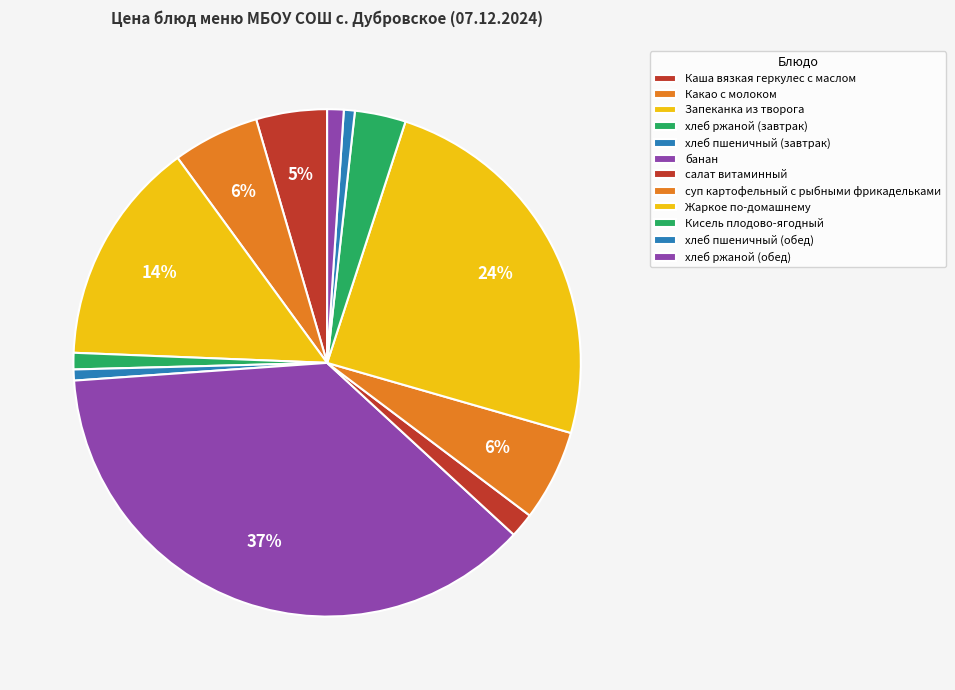

Between Кисель плодово-ягодный and хлеб пшеничный (завтрак), which is larger?

Кисель плодово-ягодный